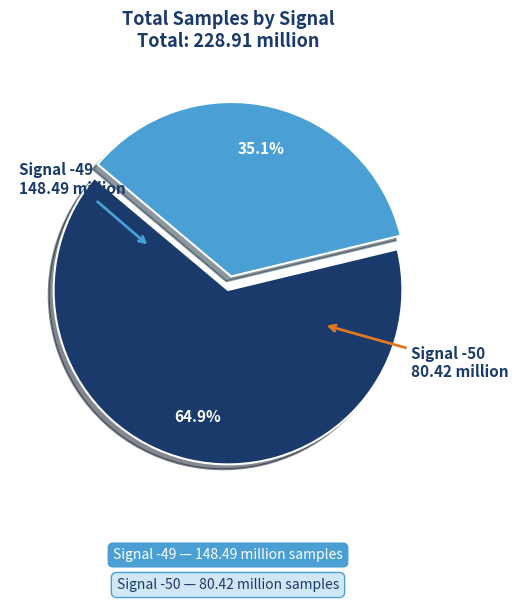

How many slices are in this pie chart?

2